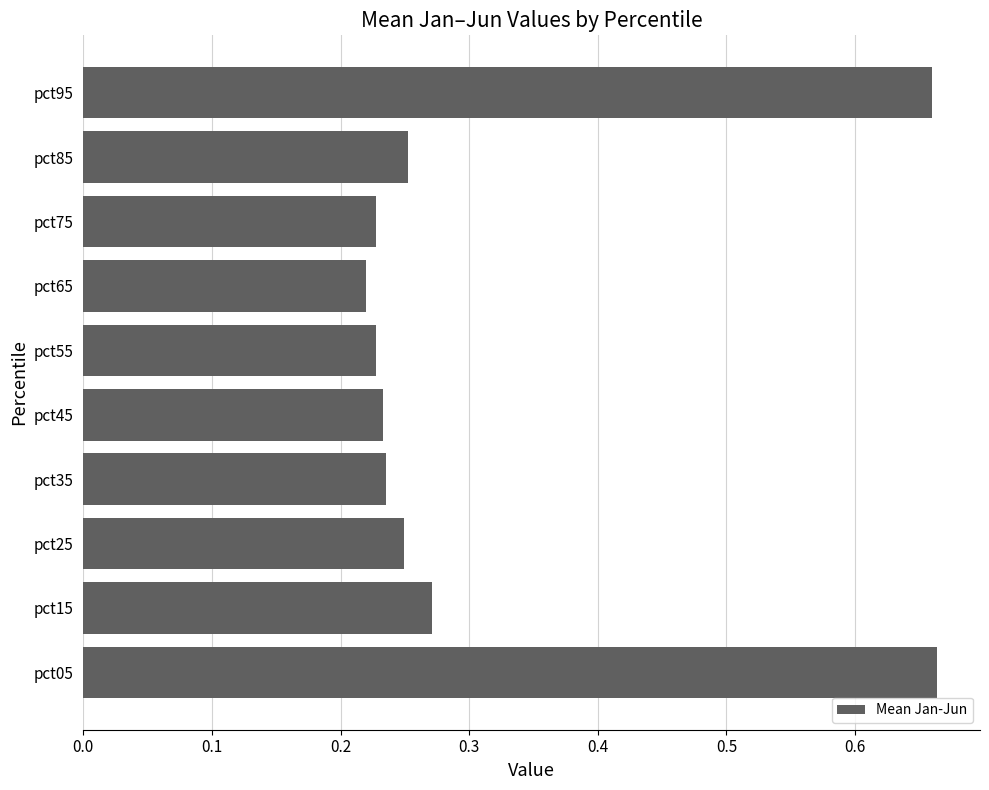

The value at pct85 is 0.4. True or false?

False